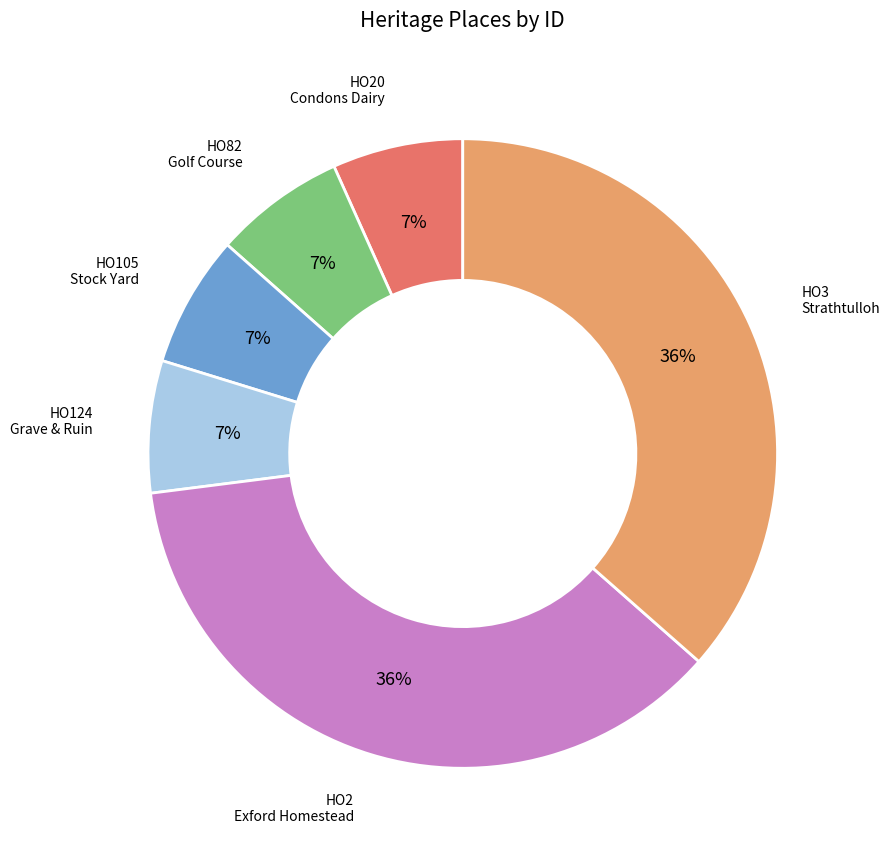

To the nearest percent, what is the average slice percentage?

17%